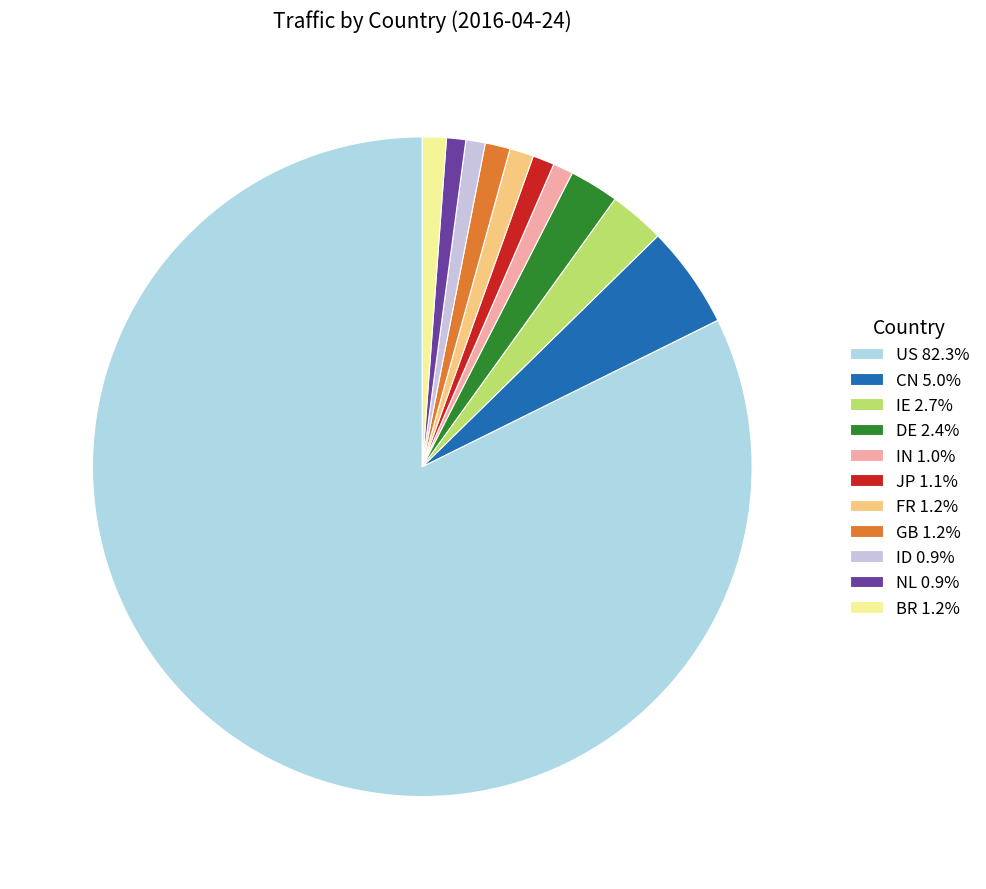

How many slices are in this pie chart?

11